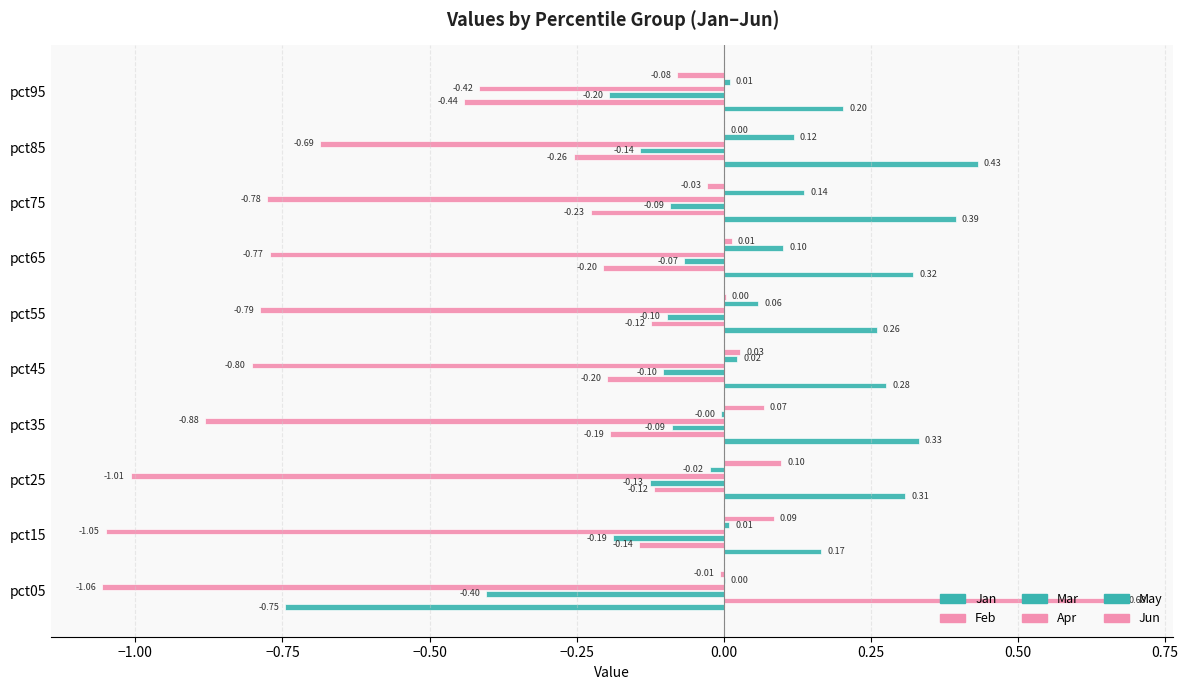

How many values in the Jan series exceed 0?

9